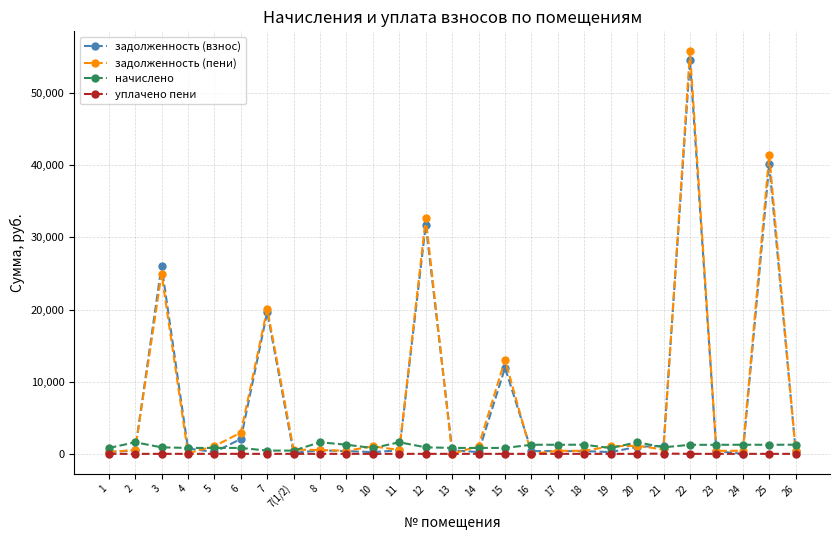

What is the highest value of the начислено series?

1607.0